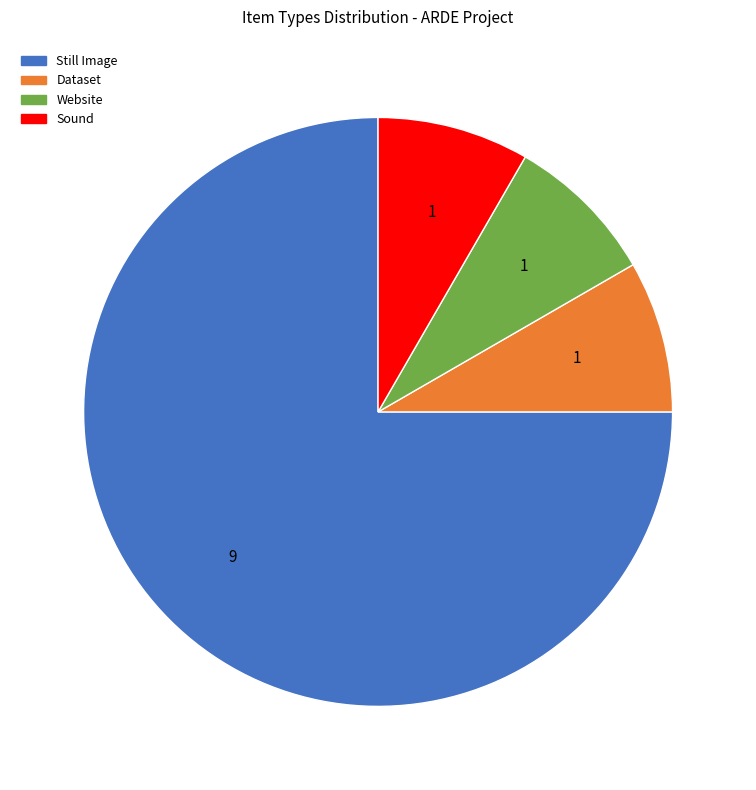

Is it true that Sound is 22% of the pie?

False